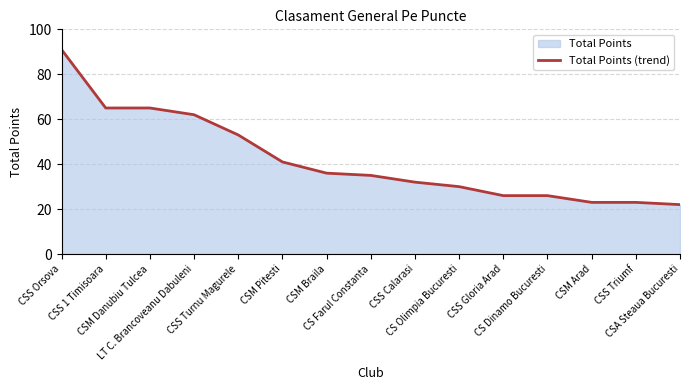

How many distinct data groups are displayed?

1